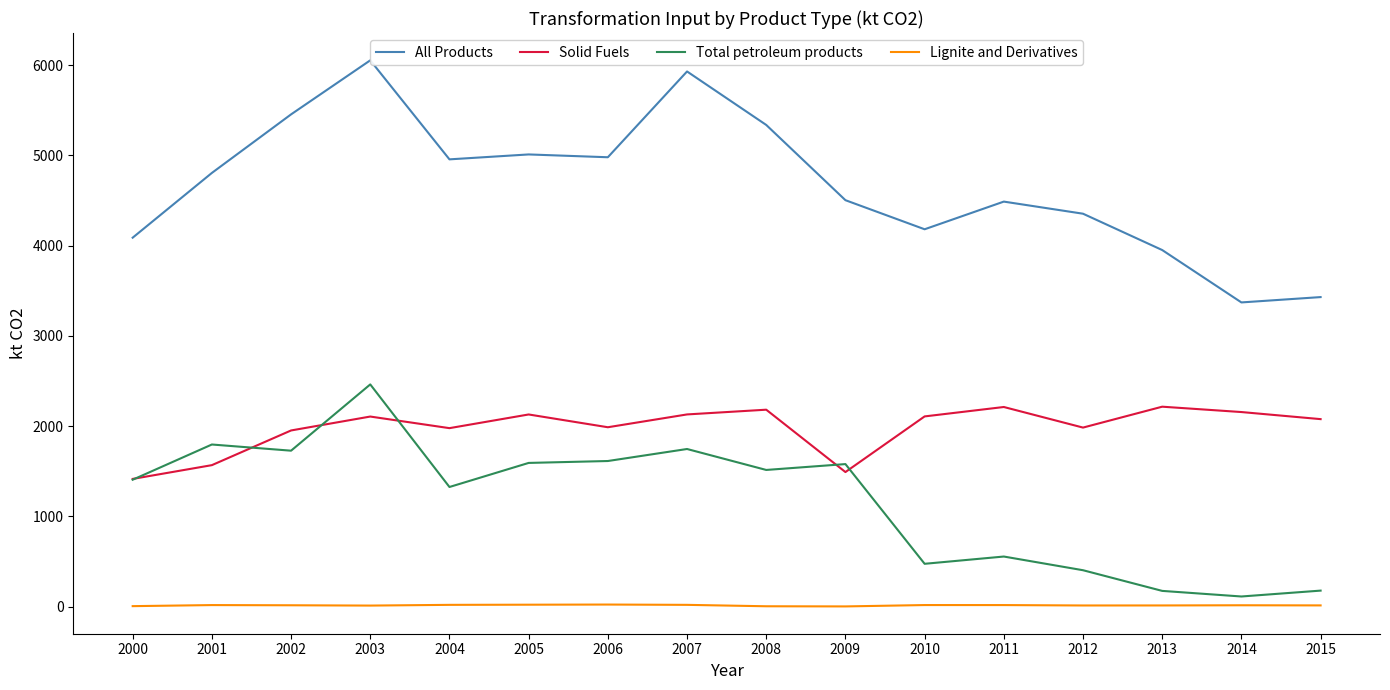

True or false: Total petroleum products has a value of 111.7 at 2014.

True